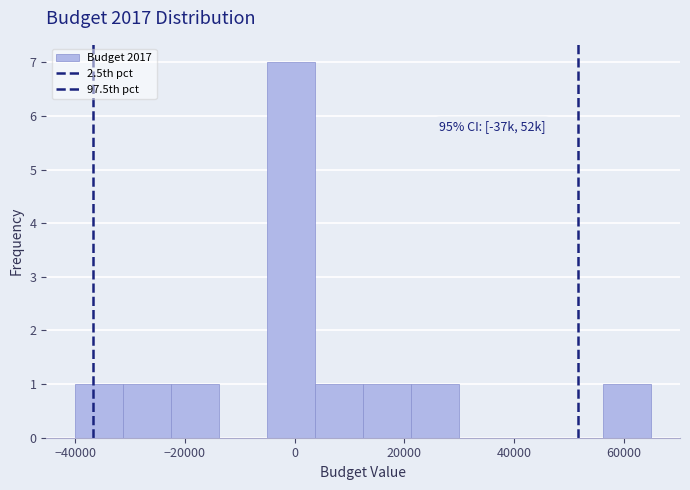

Over which range of the x-axis is the bar tallest?

-4000 to 4000